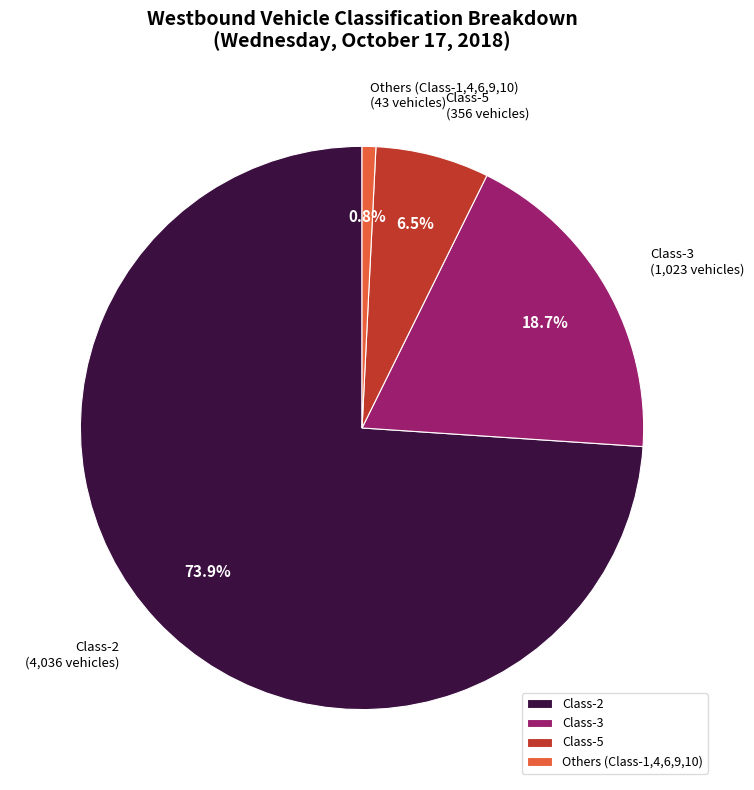

Is it true that Class-2 is 80% of the pie?

False